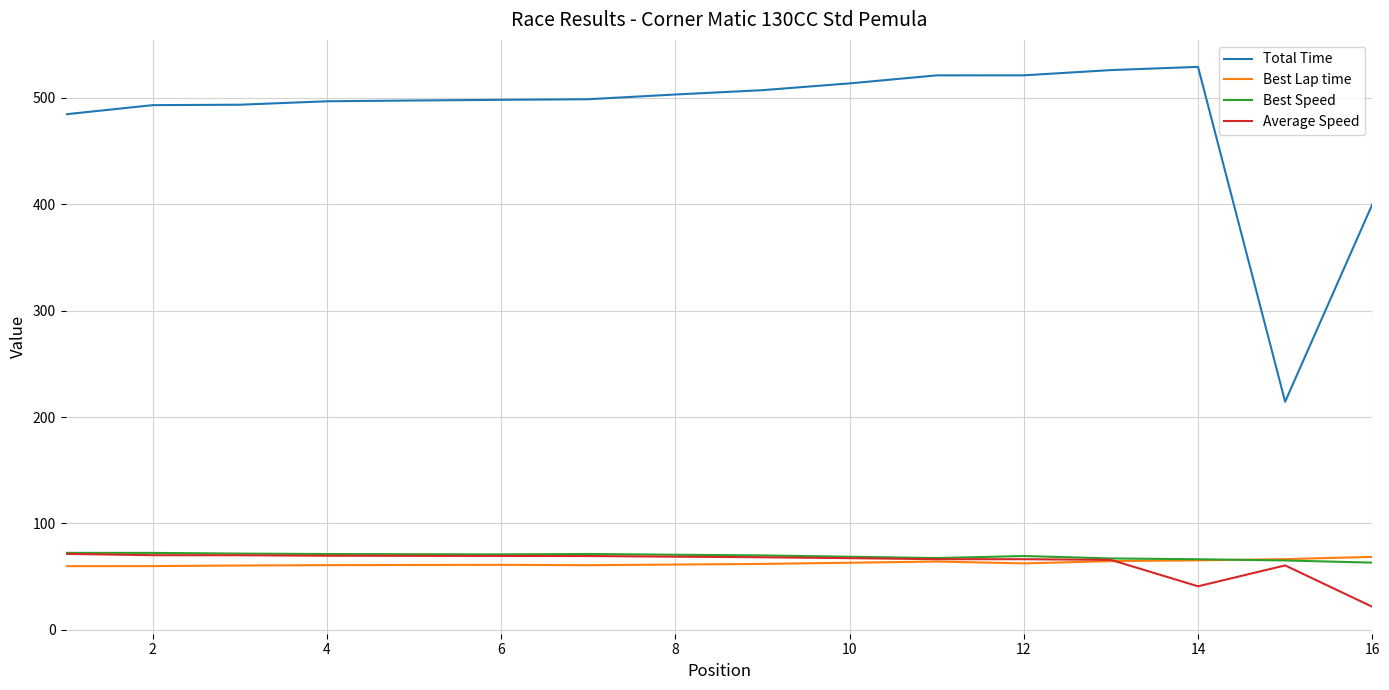

What is the average value of the Best Lap time series?

62.5